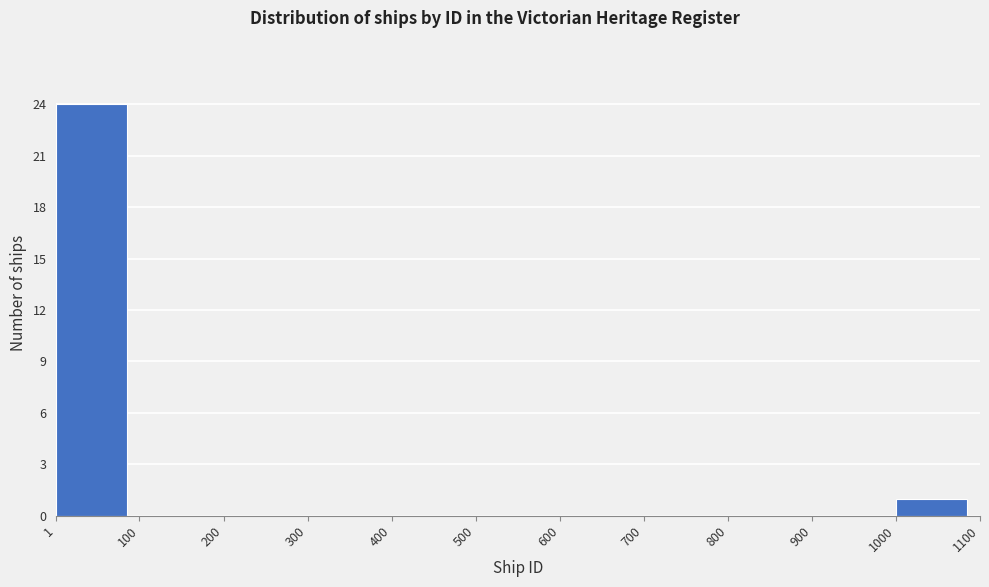

Reading left to right, list every bar in this chart as the range it spans on the x-axis followed by its height. The values are not printed on the chart, so give them approximately, as read against the axis.

1 to 100: 24
100 to 200: 0
200 to 300: 0
300 to 400: 0
400 to 500: 0
500 to 600: 0
600 to 700: 0
700 to 800: 0
800 to 900: 0
900 to 1000: 0
1000 to 1100: 1